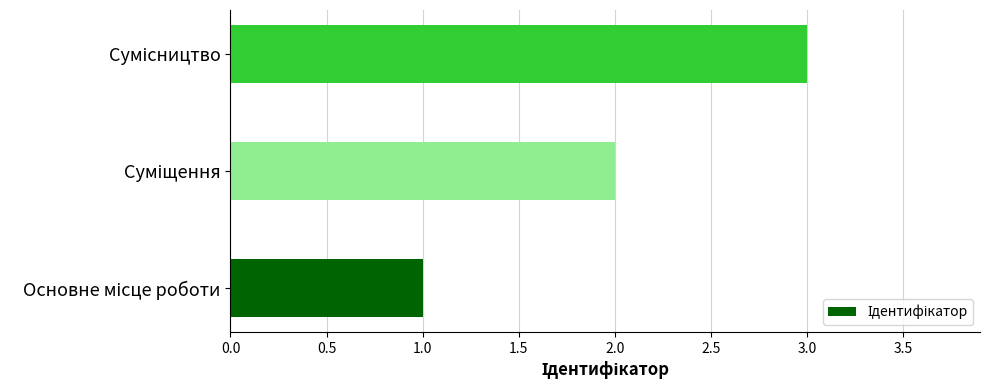

What is the sum of all values?

6